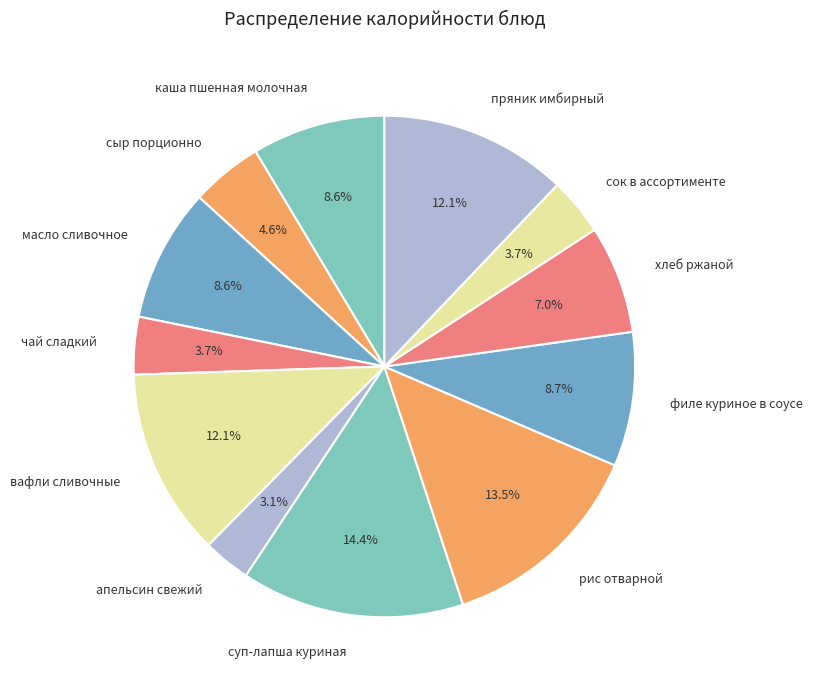

To the nearest percent, what is the average slice percentage?

8%